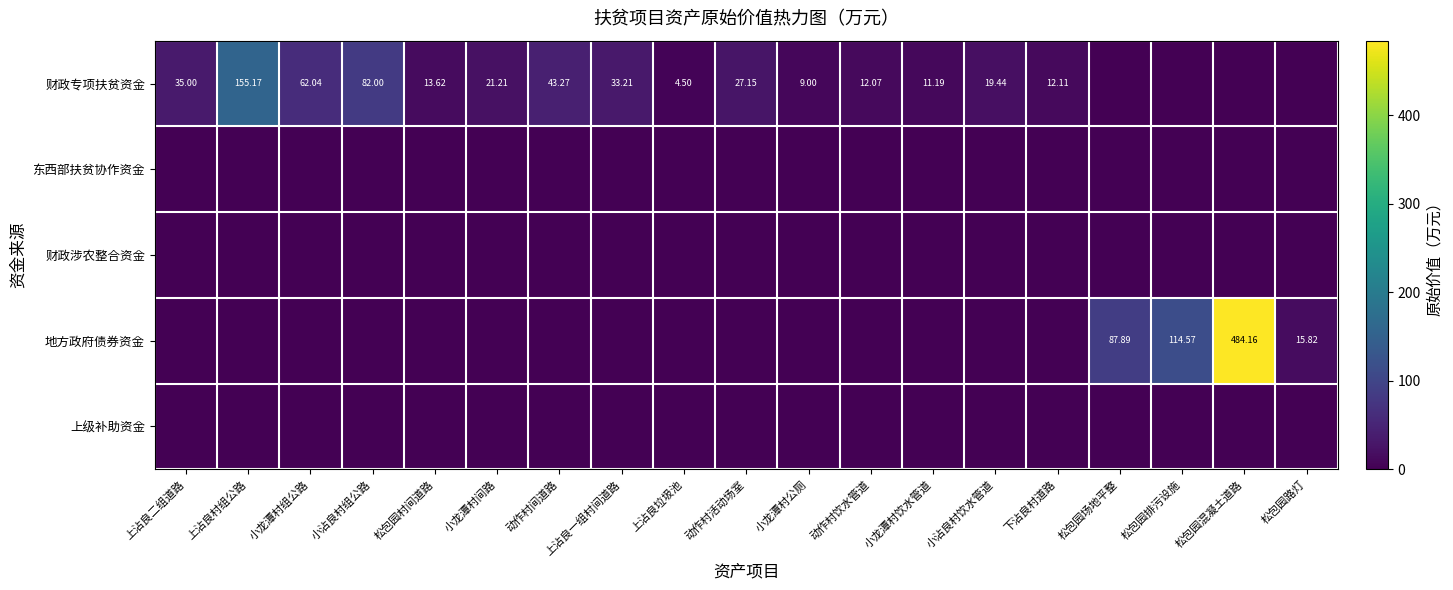

At which label is 财政涉农整合资金 closest to 0?

上沾良二组道路